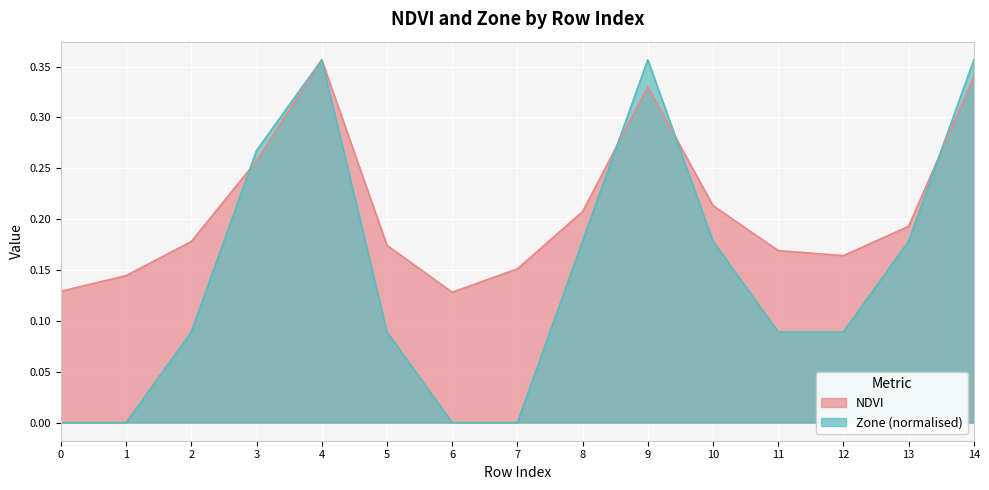

What is the sum of all NDVI values?

3.1